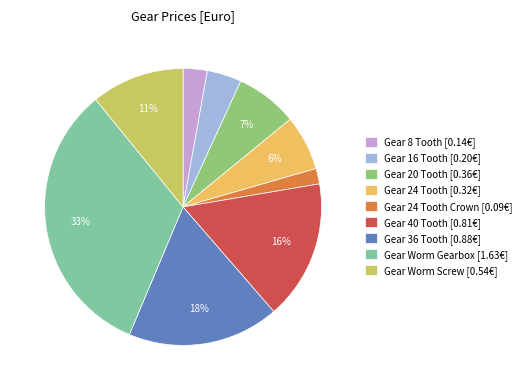

Is there a majority slice in this chart?

No